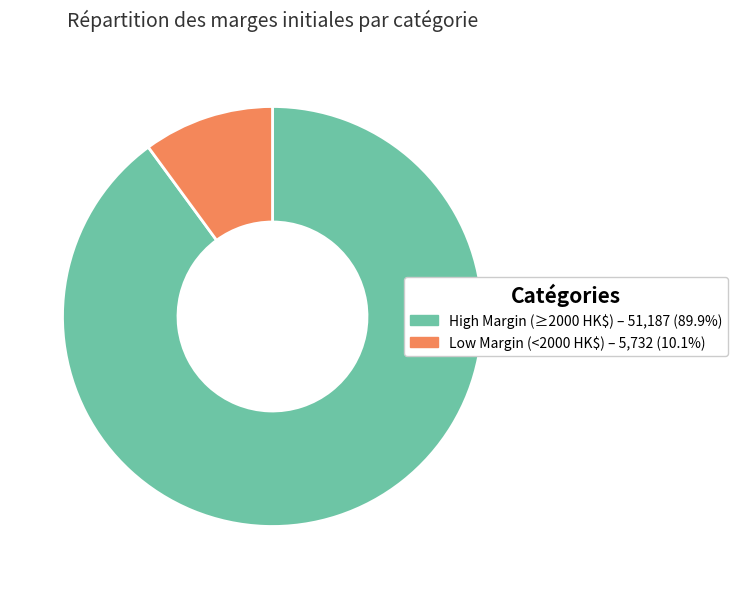

Is there any slice that represents more than half of the pie?

Yes